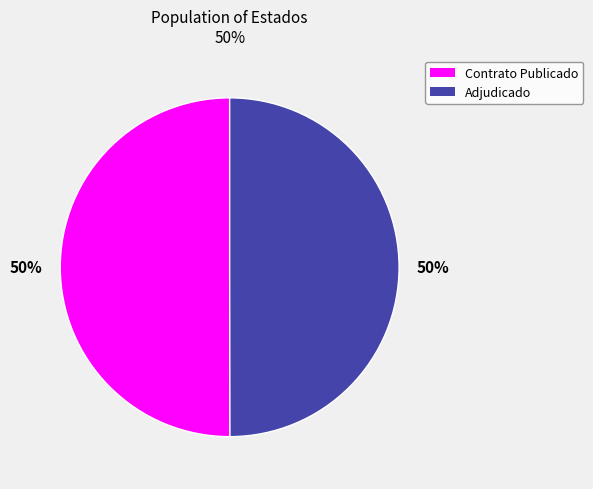

Is the sum of Adjudicado and Contrato Publicado greater than half?

Yes